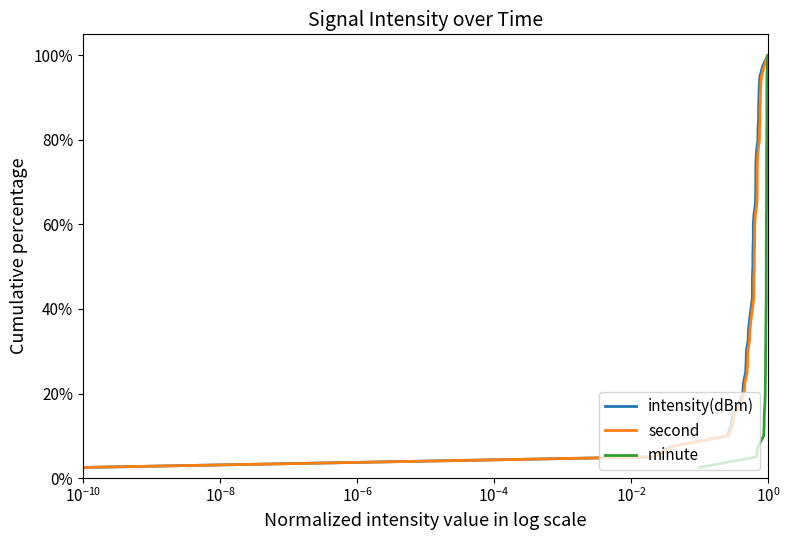

What is the minimum value for intensity(dBm)?

2.5